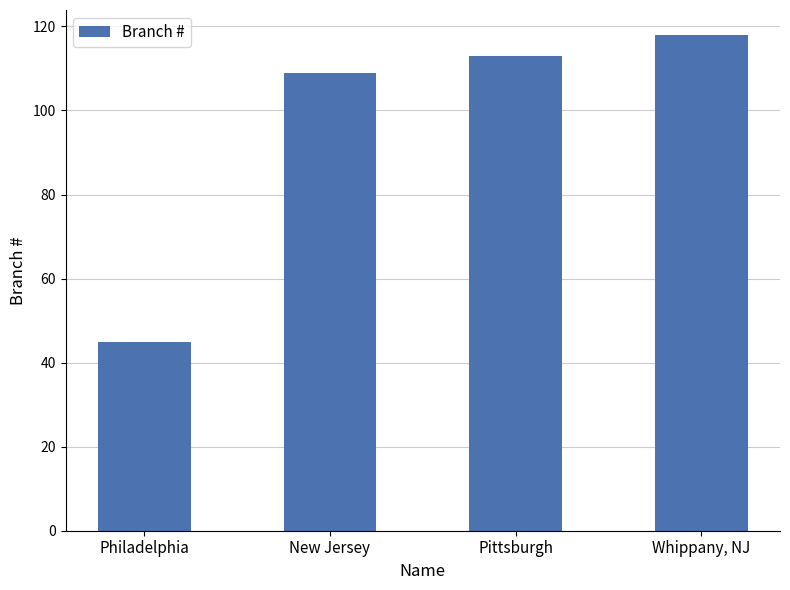

The chart shows a value of 172 at Pittsburgh. True or false?

False